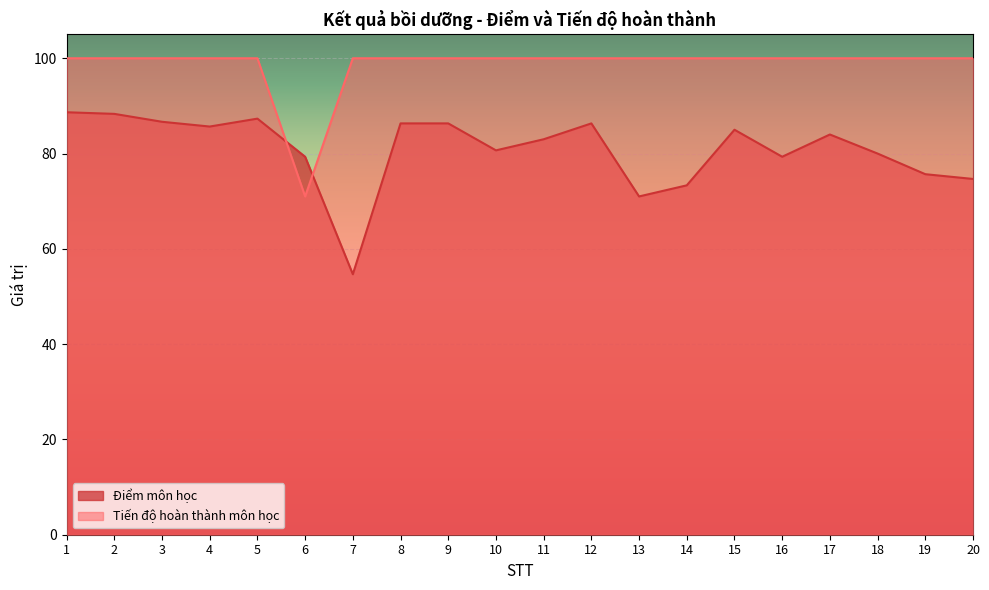

In Điểm môn học, how many points are lower than both neighbors (excluding endpoints)?

5